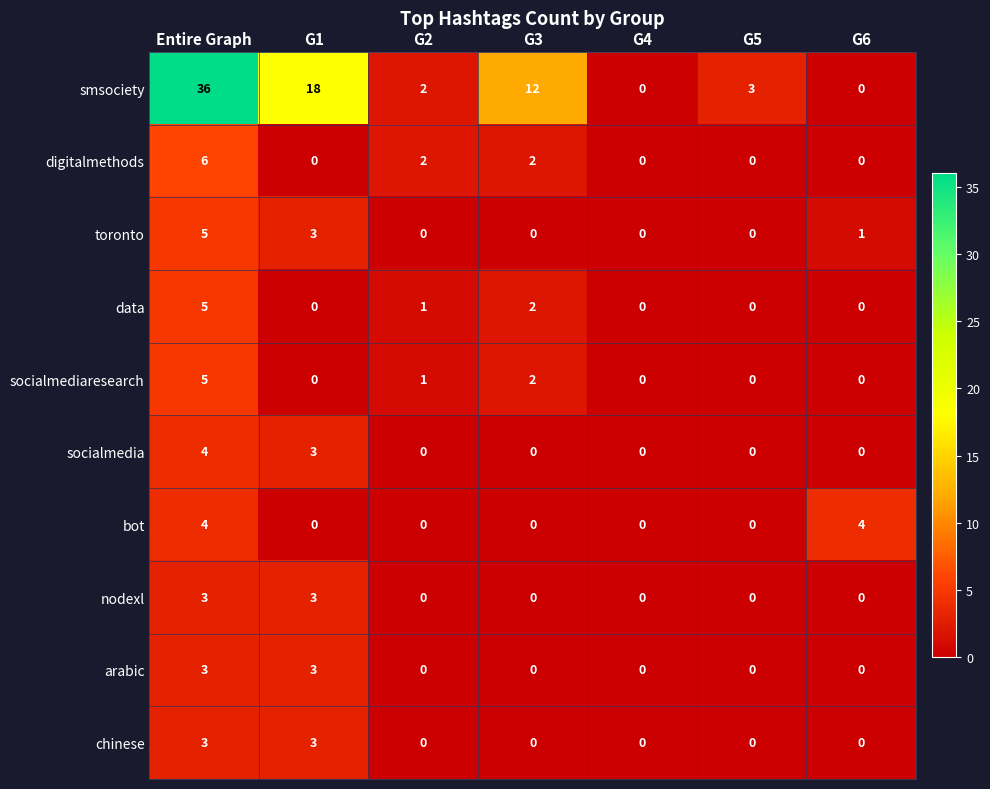

Between Entire Graph and G4, which series saw the biggest shift?

smsociety